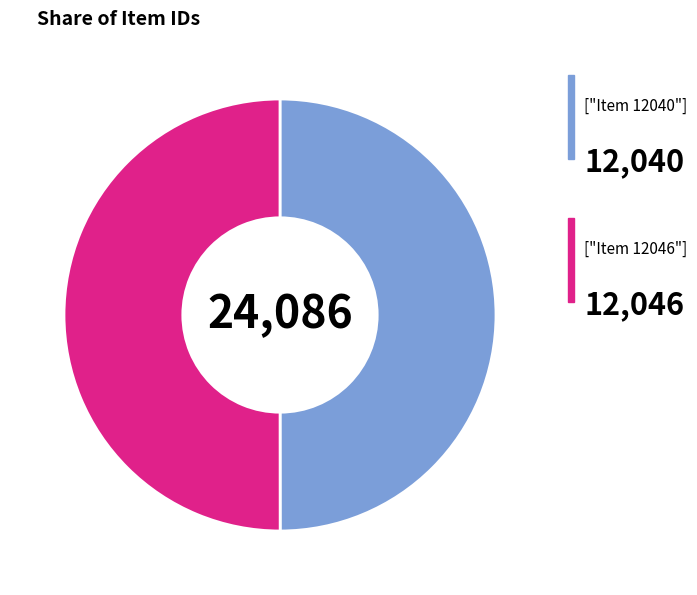

How many slices are in this pie chart?

2